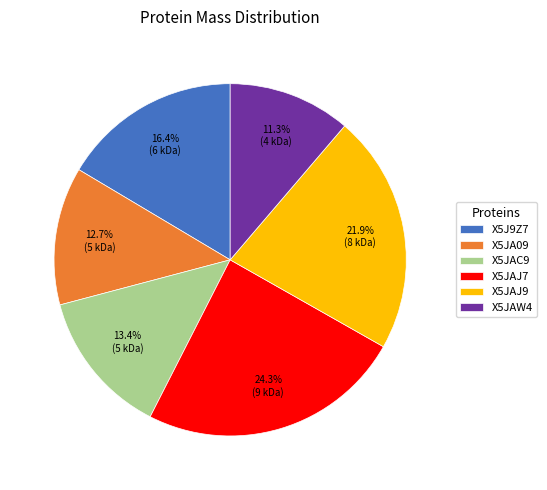

To the nearest percent, what portion does X5JAW4 represent?

11%